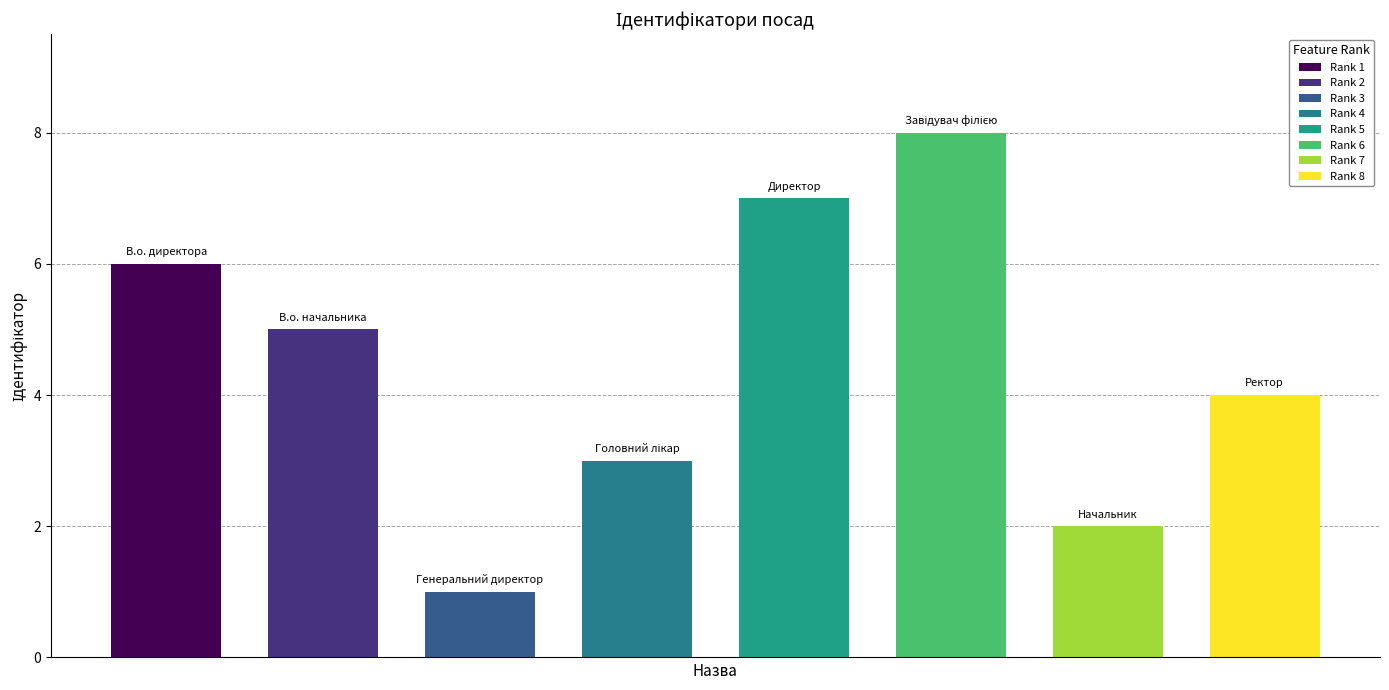

What is the sum of all values?

36